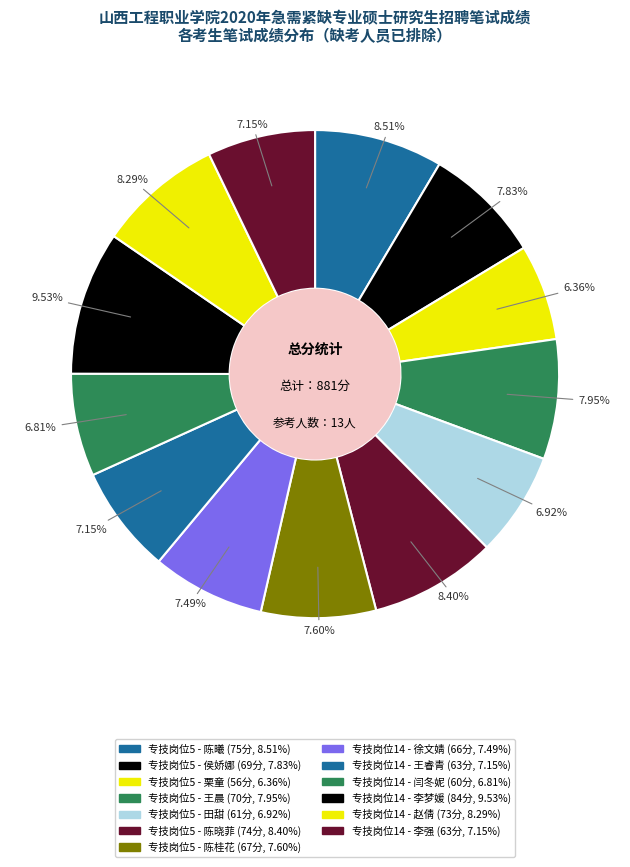

What is the ratio of the value at 专技岗位5 - 陈桂花 to the value at 专技岗位5 - 陈晓菲?

0.9